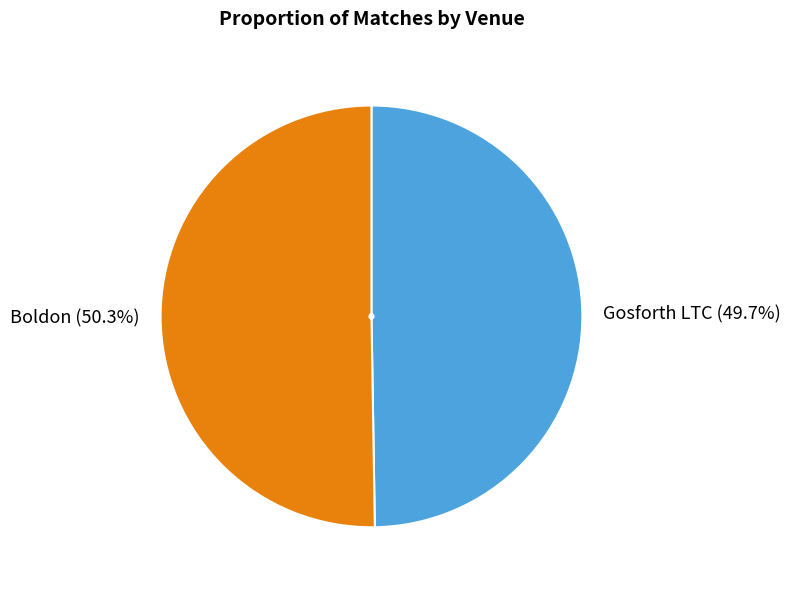

To the nearest percent, what percentage of the pie is Gosforth LTC?

50%